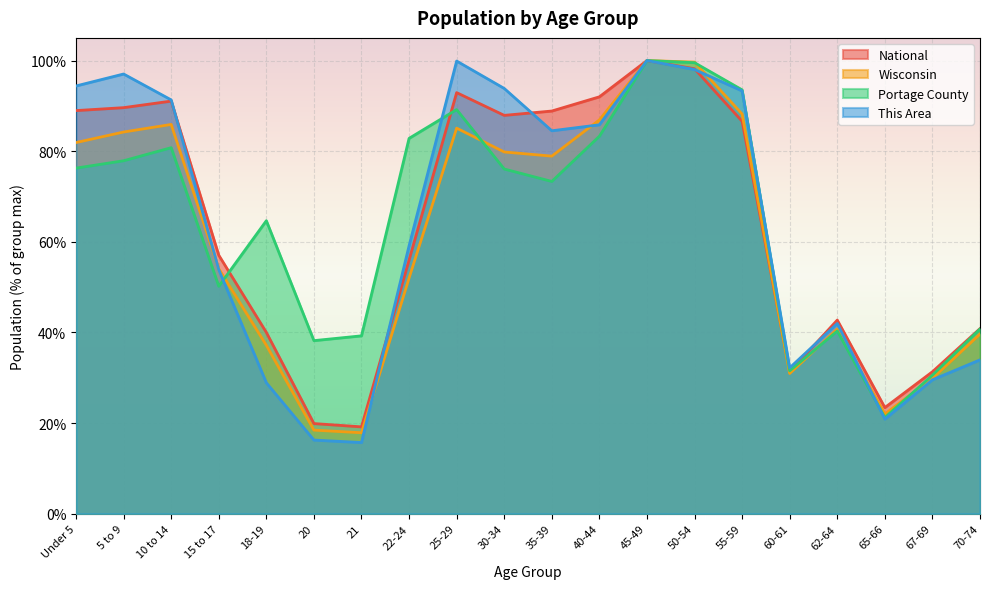

What is the value of the National point at the 7th from the left?

19.2